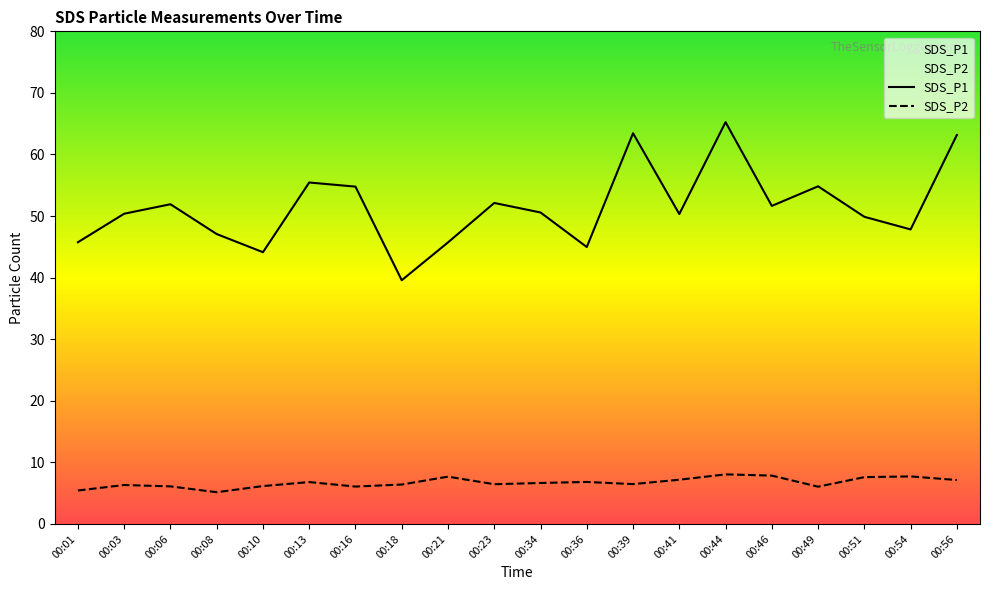

True or false: SDS_P2 and SDS_P1 cross at least once.

False